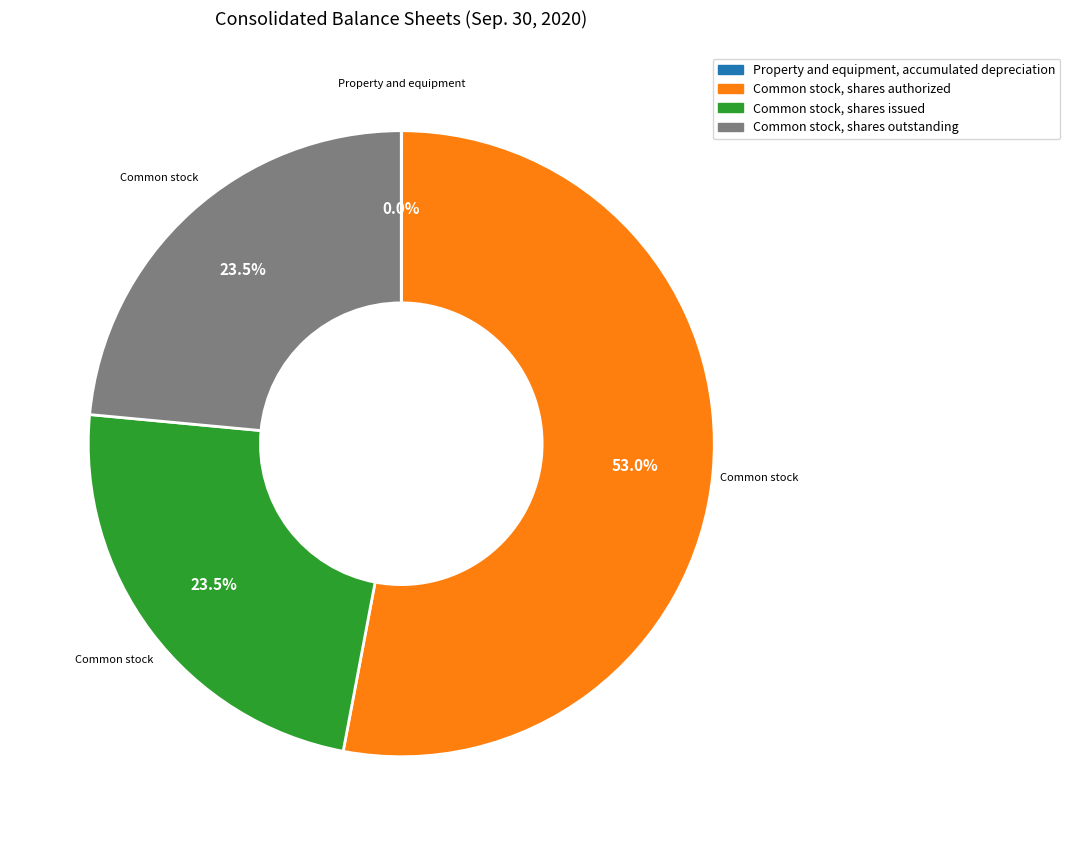

What is the ratio of the value at Common stock, shares issued to the value at Common stock, shares authorized?

0.4